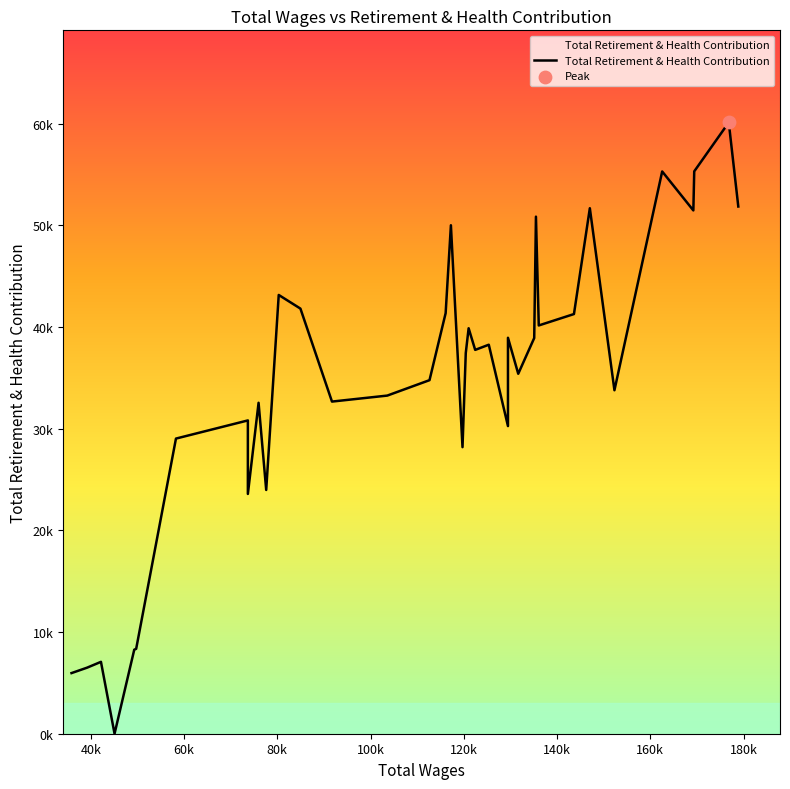

Between 162545.0 and 77626.0, which is larger?

162545.0